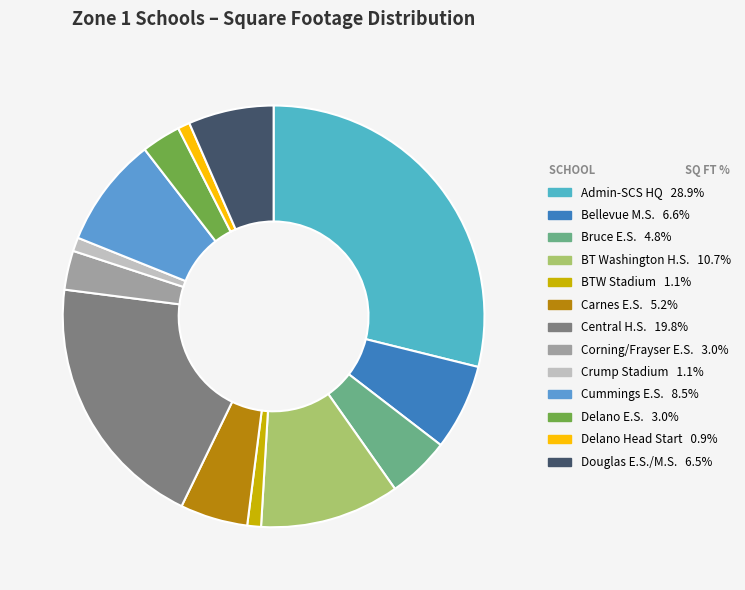

To the nearest percent, what is the average slice percentage?

8%